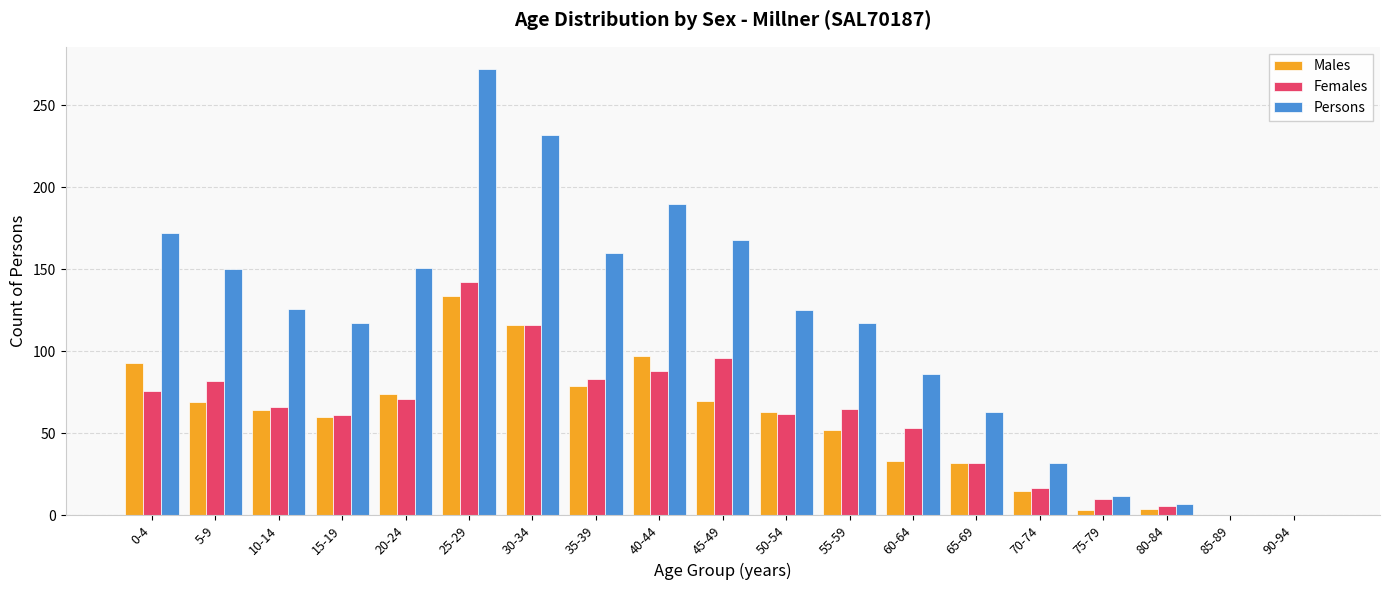

The value of Males at 65-69 is 32. True or false?

True